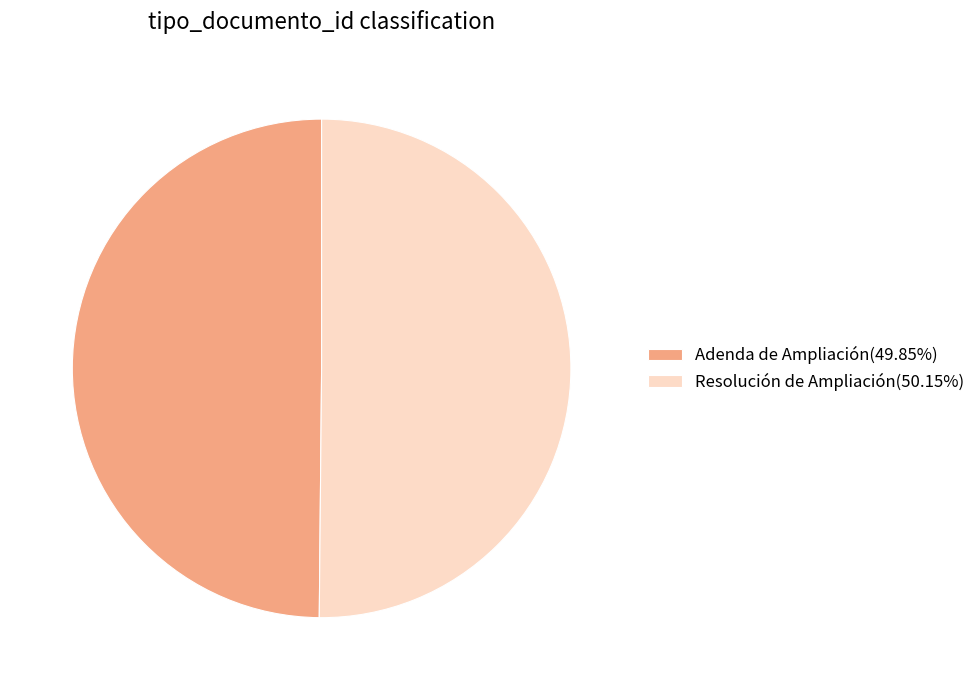

Combined, do Adenda de Ampliación(49.85%) and Resolución de Ampliación(50.15%) account for over 50%?

Yes